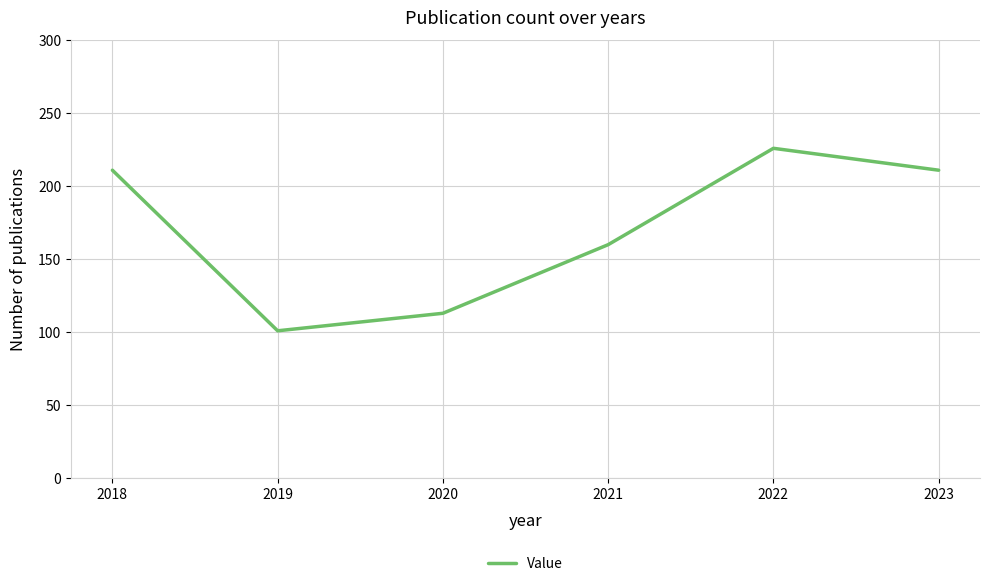

True or false: the data shows 113 at 2020.

True